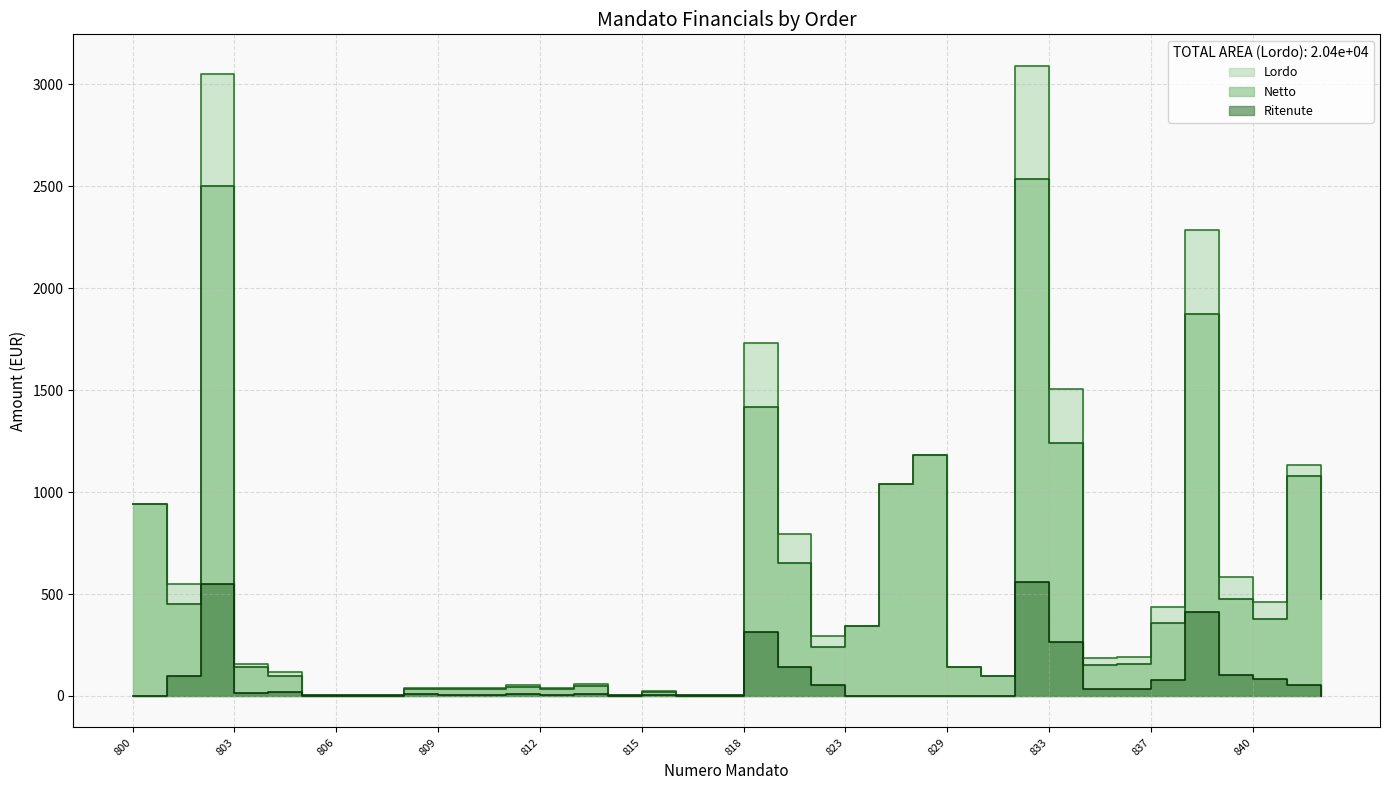

Which has a higher value, 839 or 832?

832